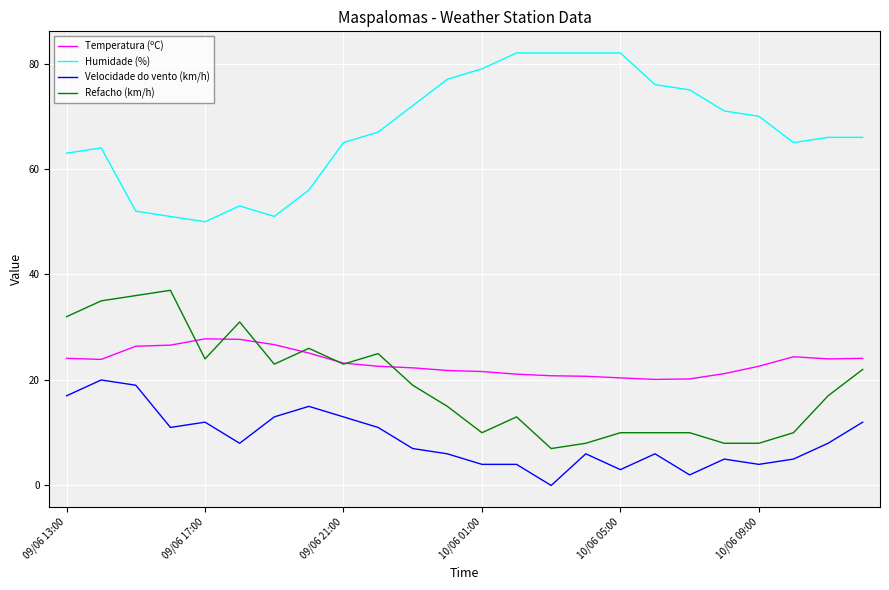

What is the highest value of the Velocidade do vento (km/h) series?

20.0